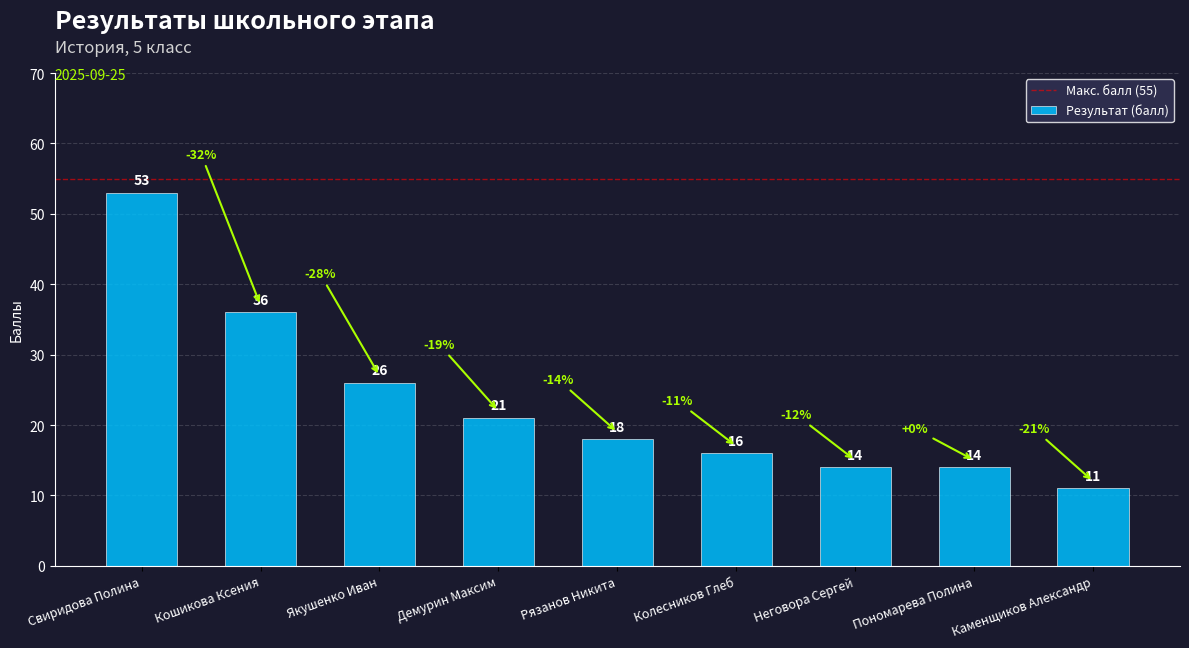

Reading left to right, what are all the values shown in this chart?

Свиридова Полина=53	Кошикова Ксения=36	Якушенко Иван=26	Демурин Максим=21	Рязанов Никита=18	Колесников Глеб=16	Неговора Сергей=14	Пономарева Полина=14	Каменщиков Александр=11